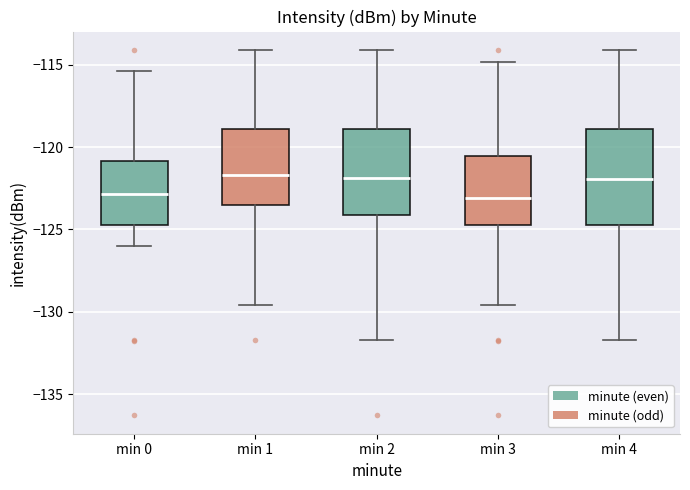

Reading left to right, read every box against the y-axis: the position of its median line, the range the box covers, and the ends of its whiskers. The values are not printed on the chart, so give them approximately, as read against the axis.

min 0: median -123.0, box -124.5 to -121.0, whiskers -126.0 to -115.5
min 1: median -121.5, box -123.5 to -119.0, whiskers -129.5 to -114.0
min 2: median -122.0, box -124.0 to -119.0, whiskers -131.5 to -114.0
min 3: median -123.0, box -124.5 to -120.5, whiskers -129.5 to -115.0
min 4: median -122.0, box -124.5 to -119.0, whiskers -131.5 to -114.0